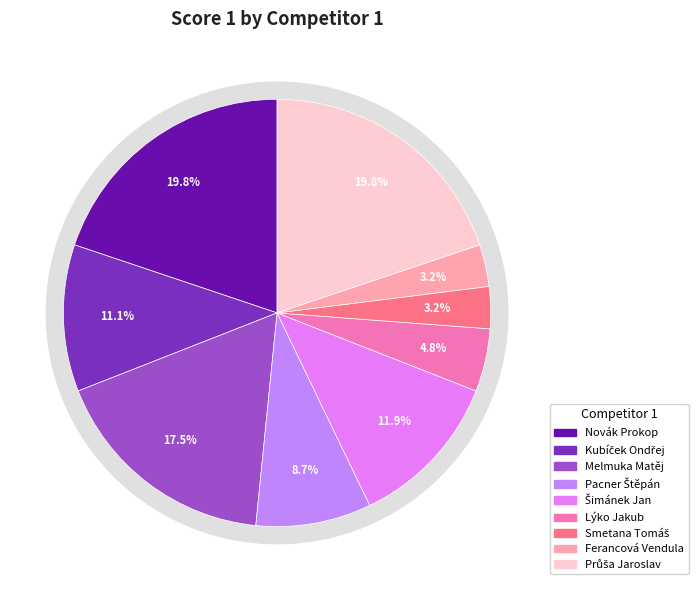

True or false: Průša Jaroslav accounts for 20% of the total.

True